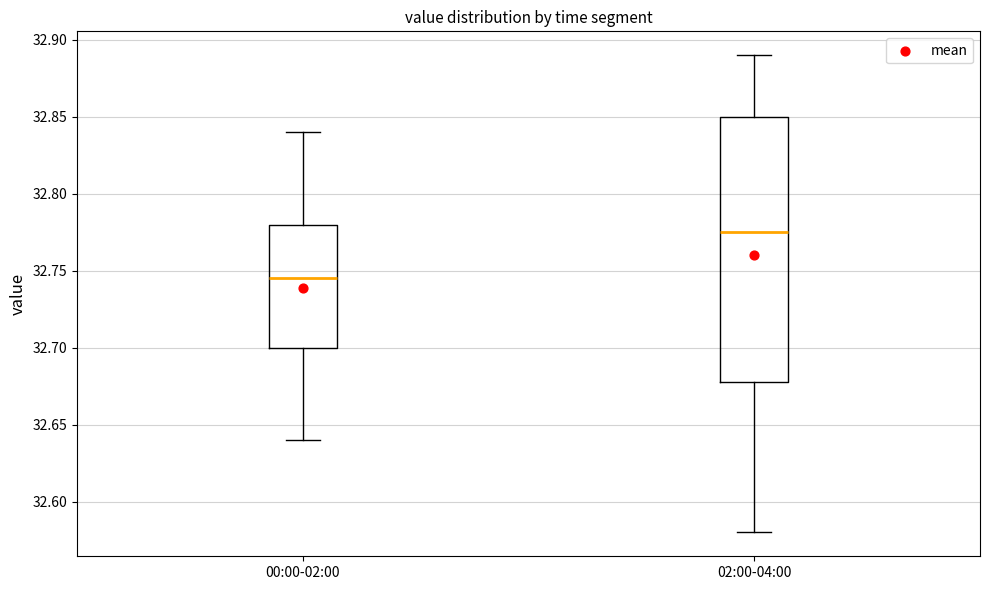

Which box is the tallest, from its lower edge to its upper edge?

02:00-04:00